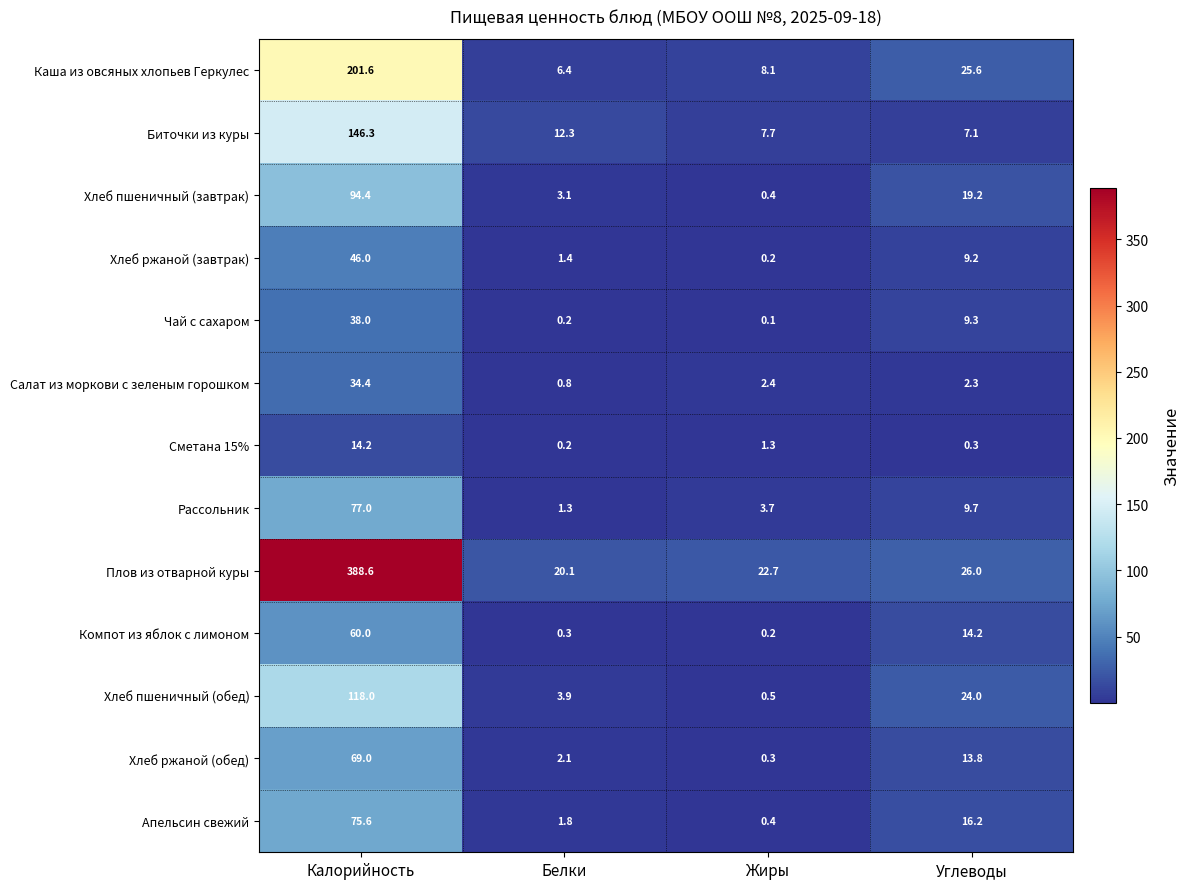

What is the lowest value of the Салат из моркови с зеленым горошком series?

0.8